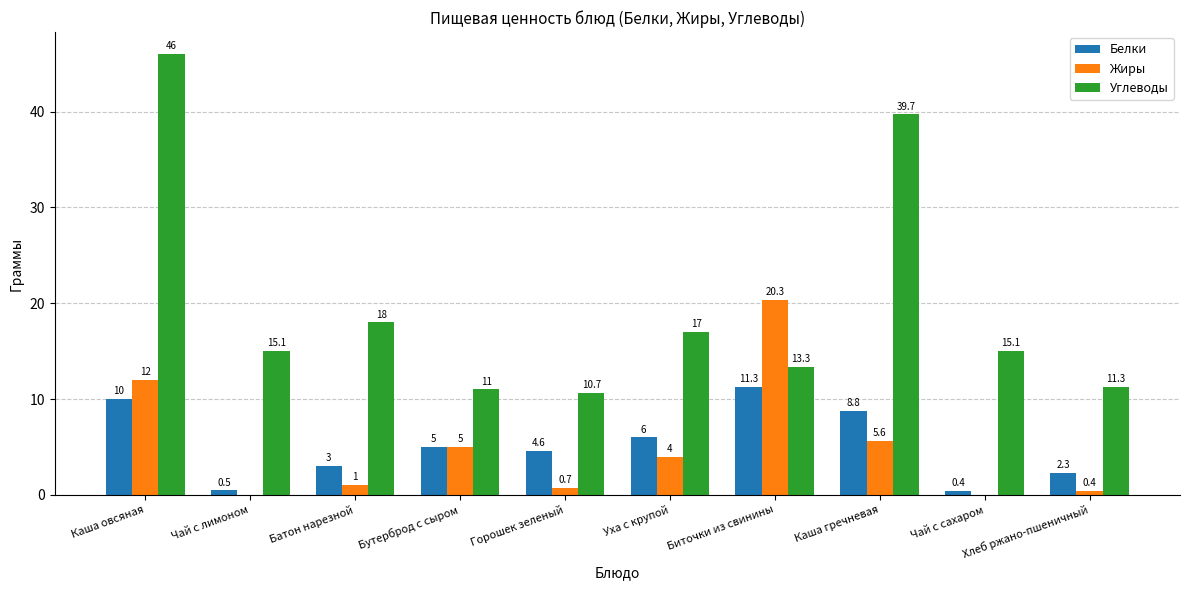

What is the total value across all series at Бутерброд с сыром?

21.0